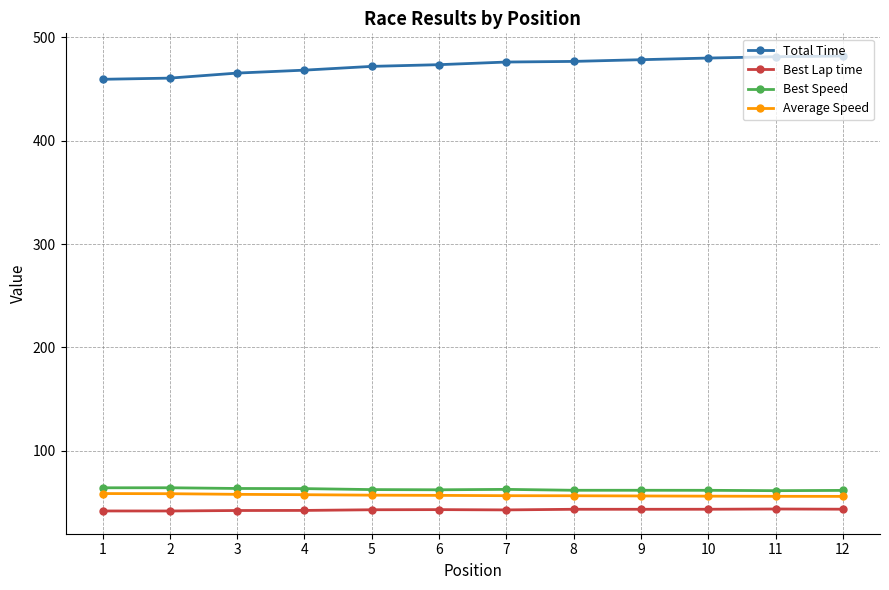

Is the value of Best Lap time at 7 greater than the value of Total Time at 2?

No